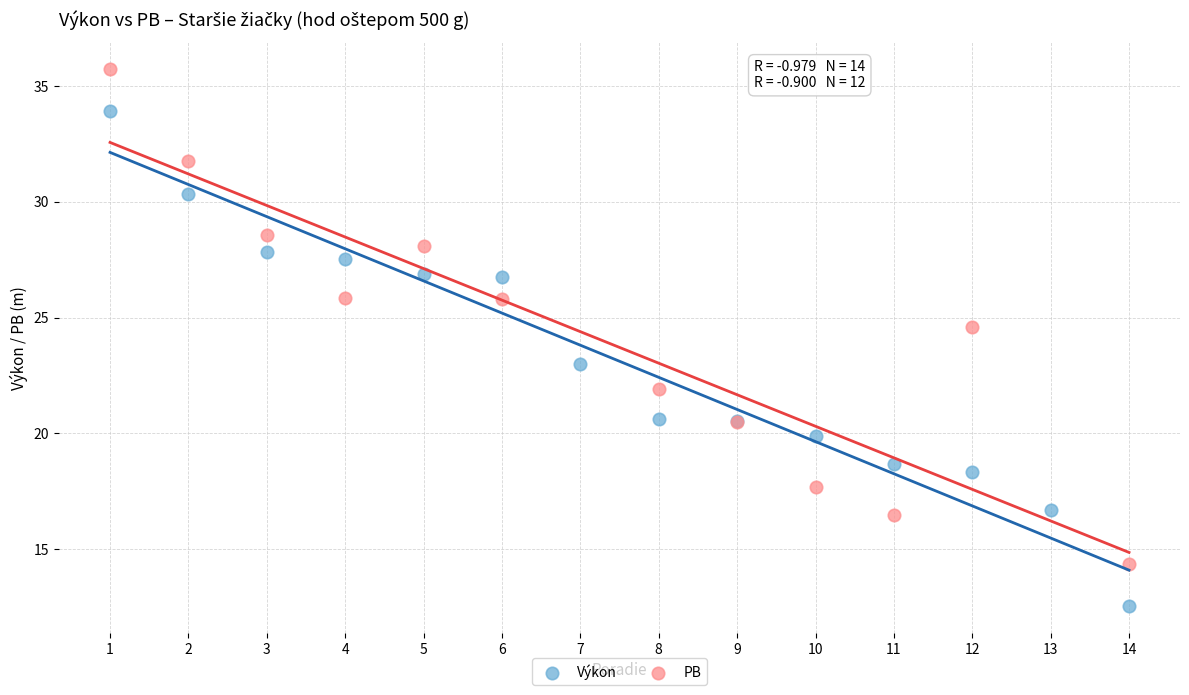

Which series reaches the minimum Y coordinate?

Výkon